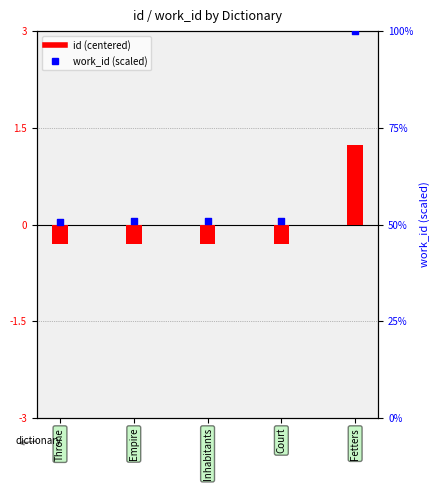

Which series has the largest Y range (max minus min)?

work_id